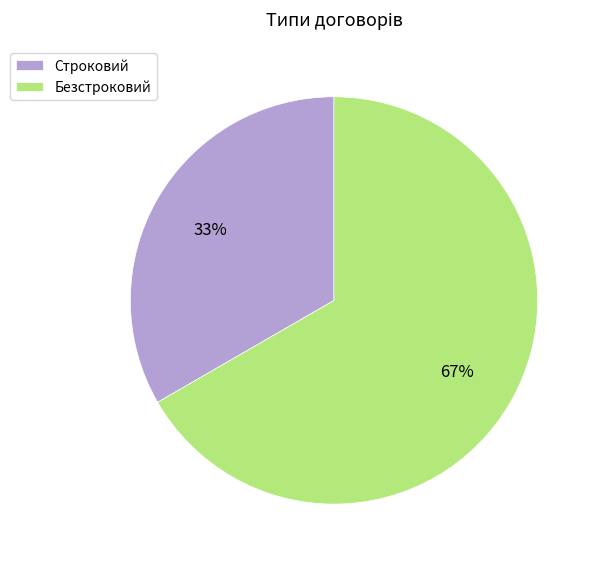

Do Строковий and Безстроковий together represent more than half of the pie?

Yes